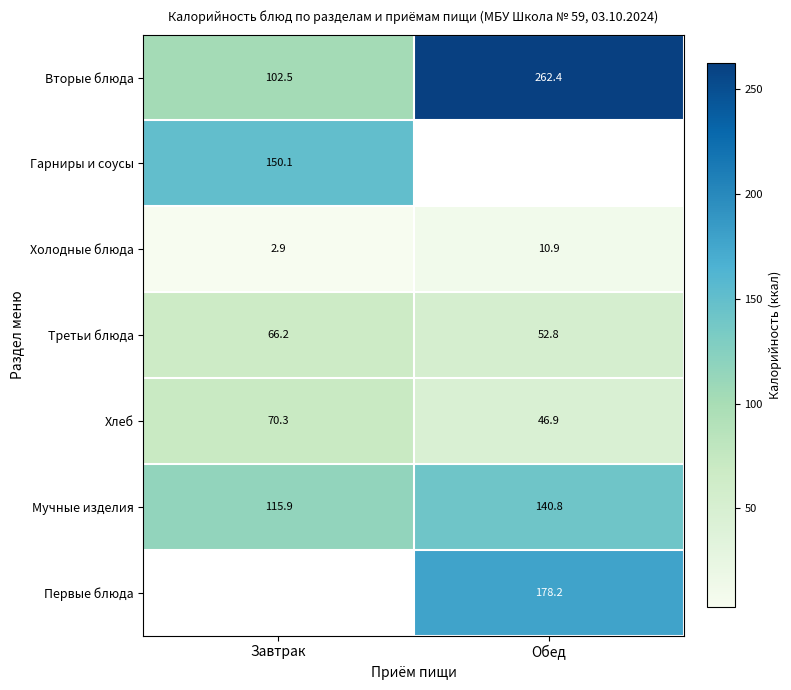

At which label does Хлеб first exceed 70?

Завтрак